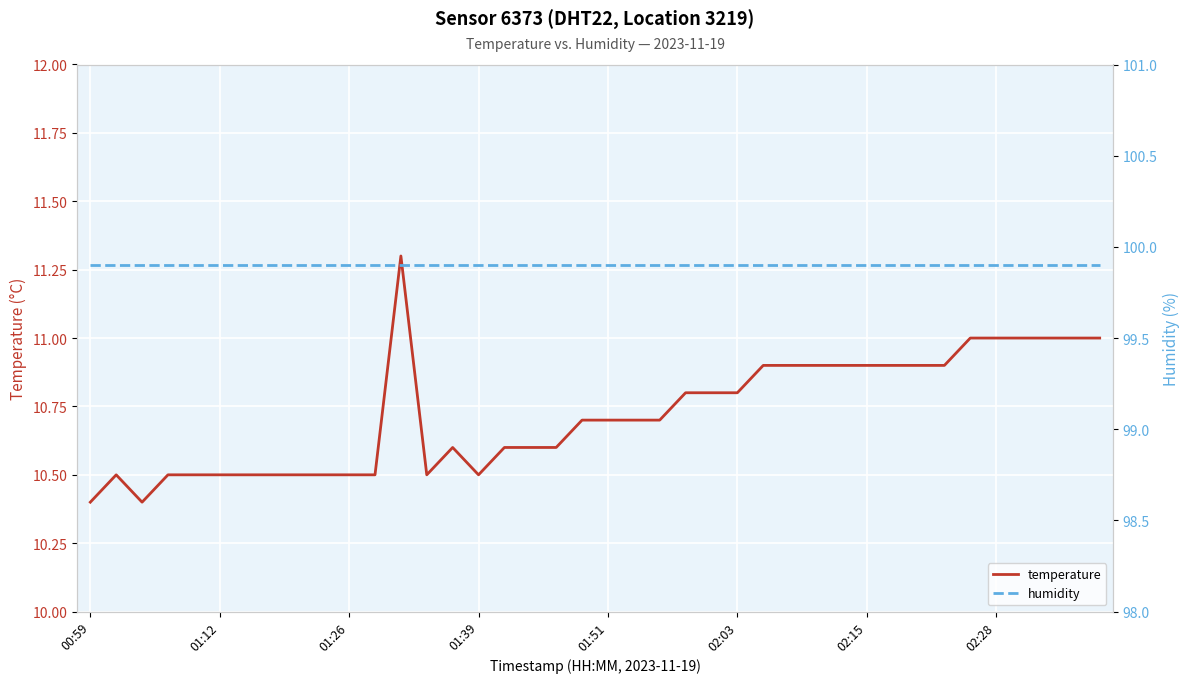

At which category is the sum across all series the highest?

12